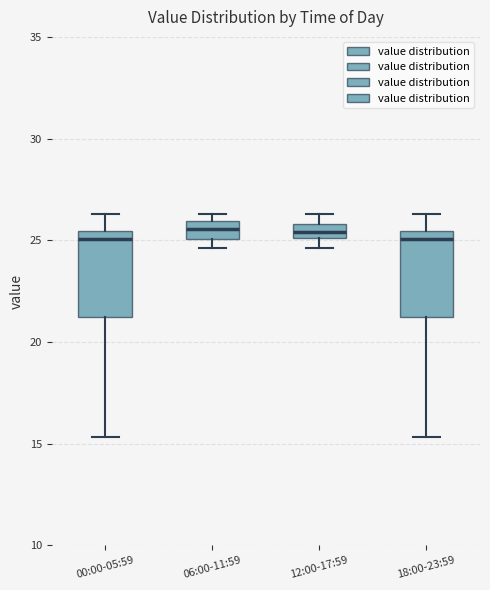

Where does the lower whisker of the box for 00:00-05:59 end on the y-axis? The values are not printed on the chart, so give them approximately, as read against the axis.

15.5